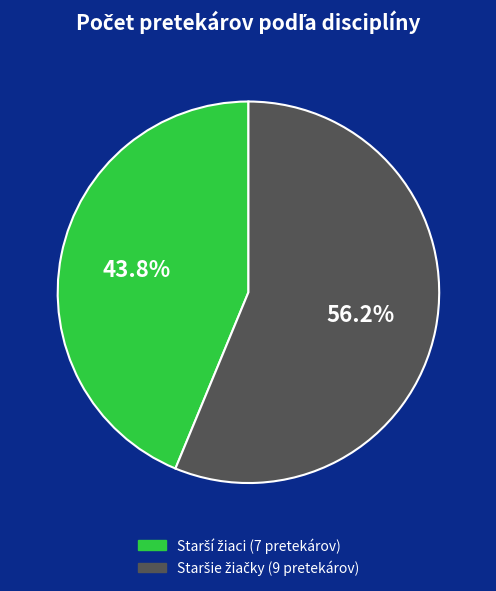

Does any single category account for the majority?

Yes